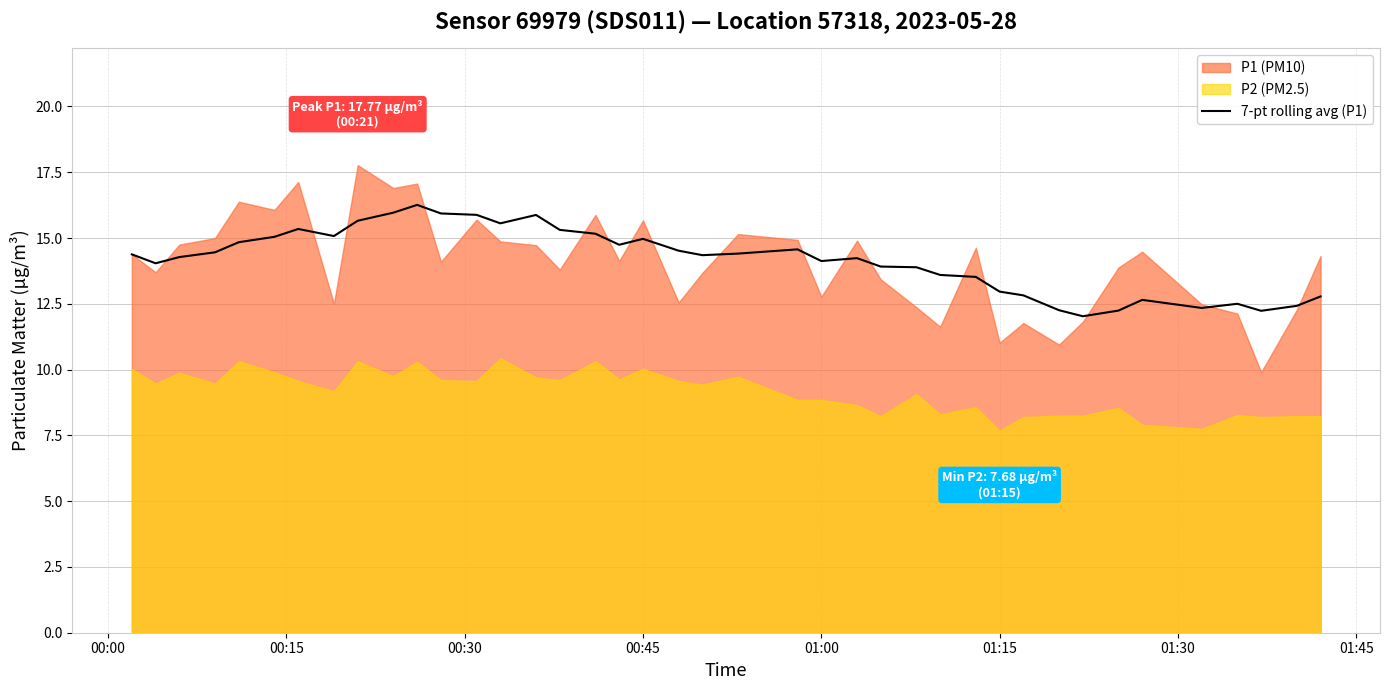

Is it true that 7-pt rolling avg (P1) equals 7.5 at 00:45?

False